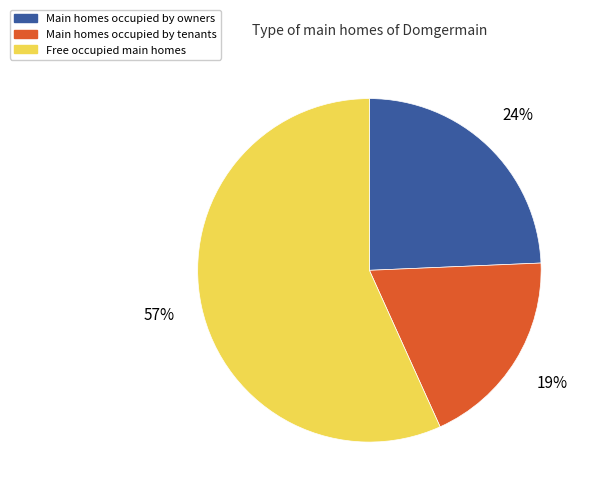

To the nearest percent, what is the average slice percentage?

33%